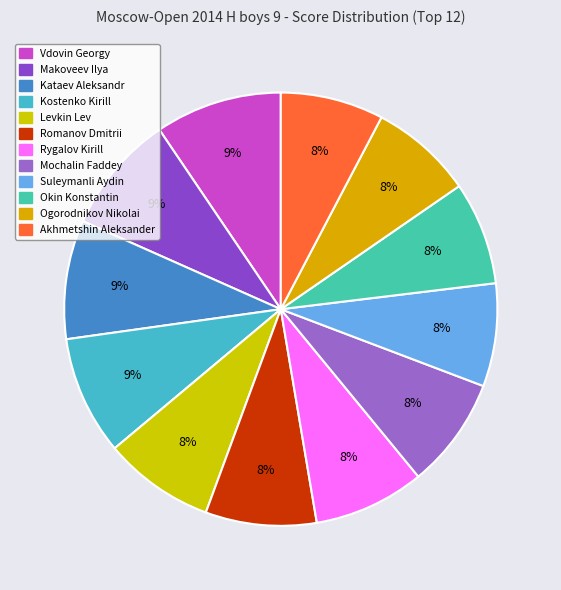

Is it true that Okin Konstantin is 17% of the pie?

False